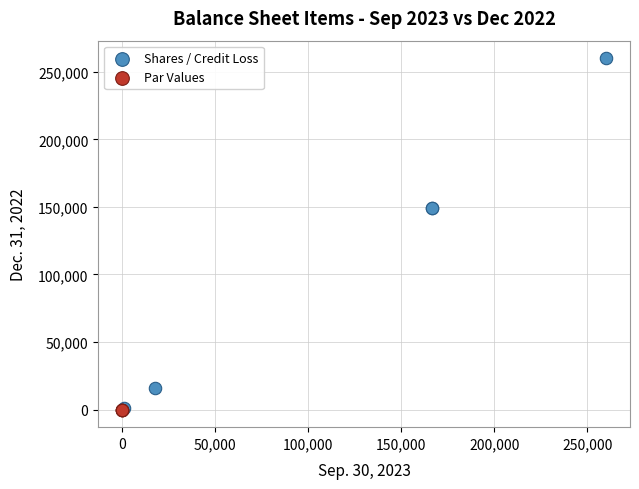

Which series contains the highest Y value?

Shares / Credit Loss